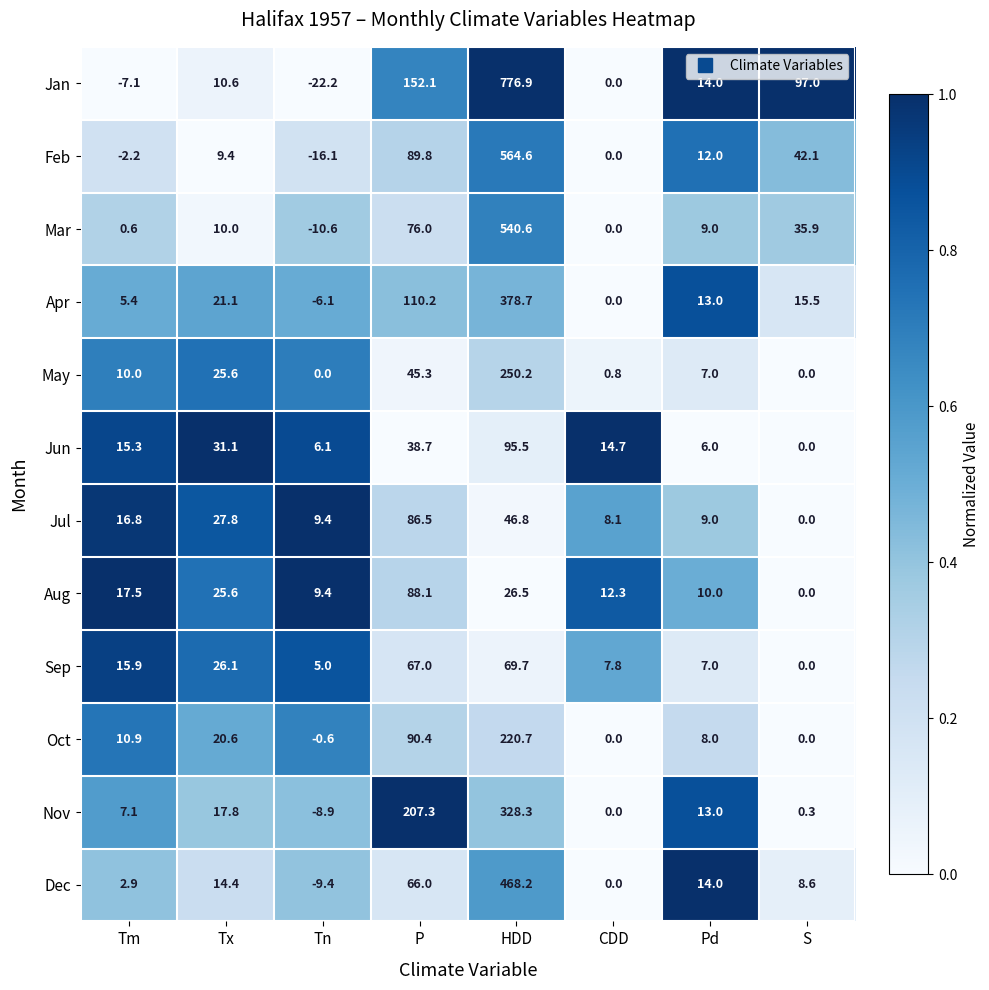

The value of Jun at CDD is 8.7. True or false?

False